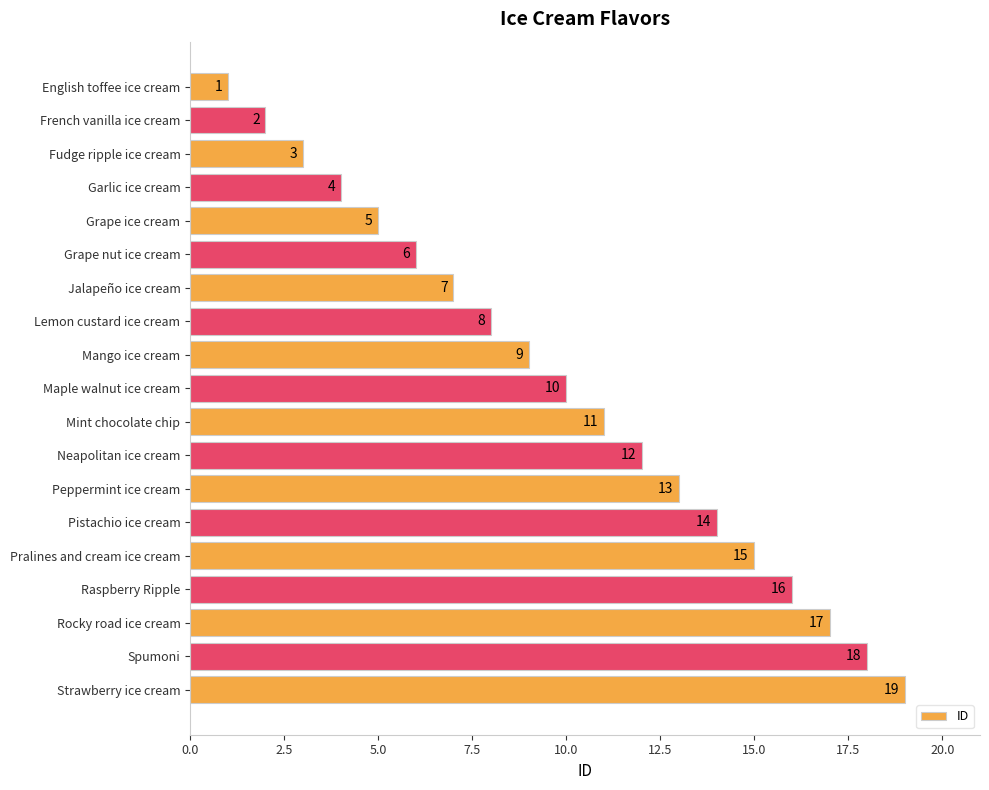

What position from the bottom is Fudge ripple ice cream?

17